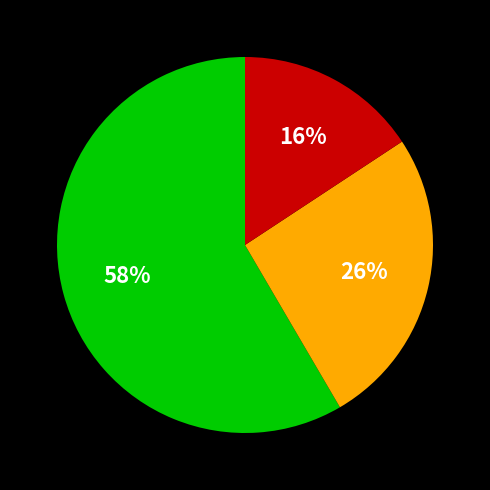

To the nearest percent, what is the average slice percentage?

33%